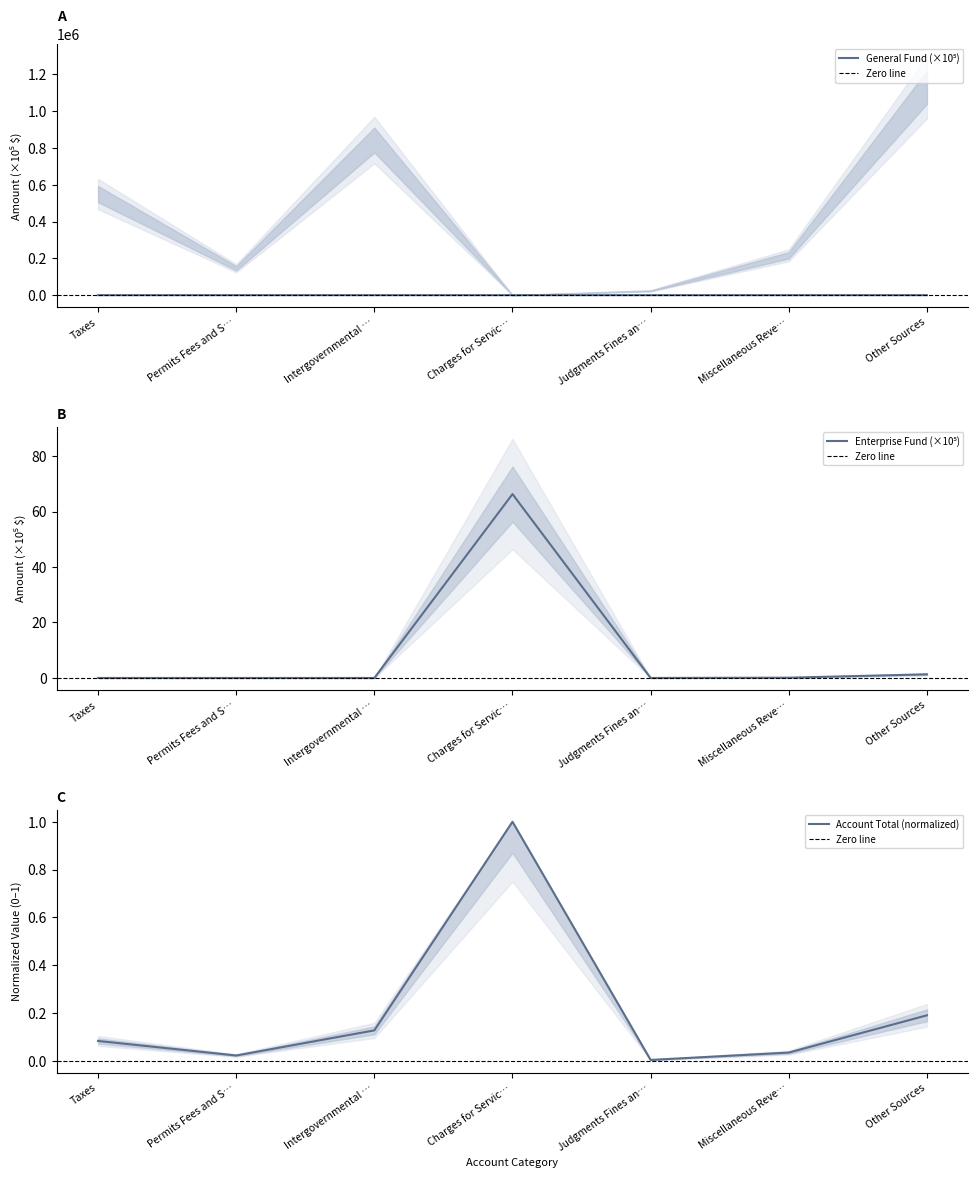

Is it true that Enterprise equals 0.0 at Taxes?

True